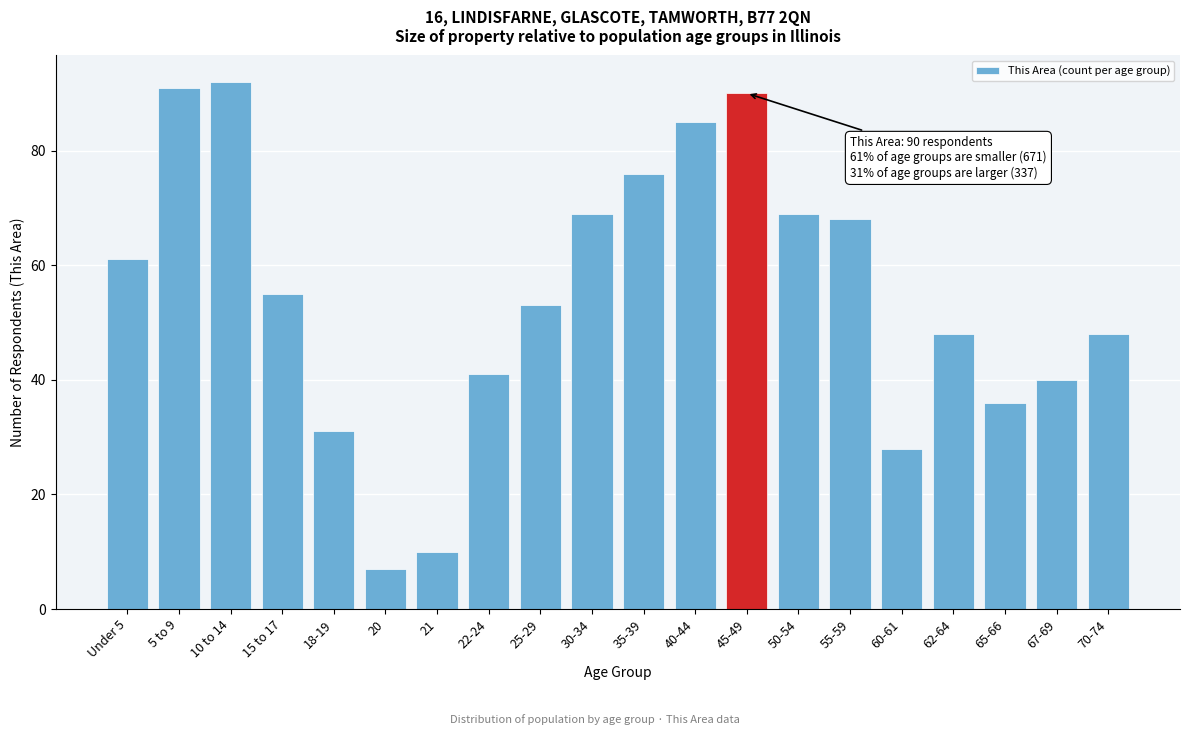

Reading right to left, list all the values displayed in this chart.

48	40	36	48	28	68	69	90	85	76	69	53	41	10	7	31	55	92	91	61